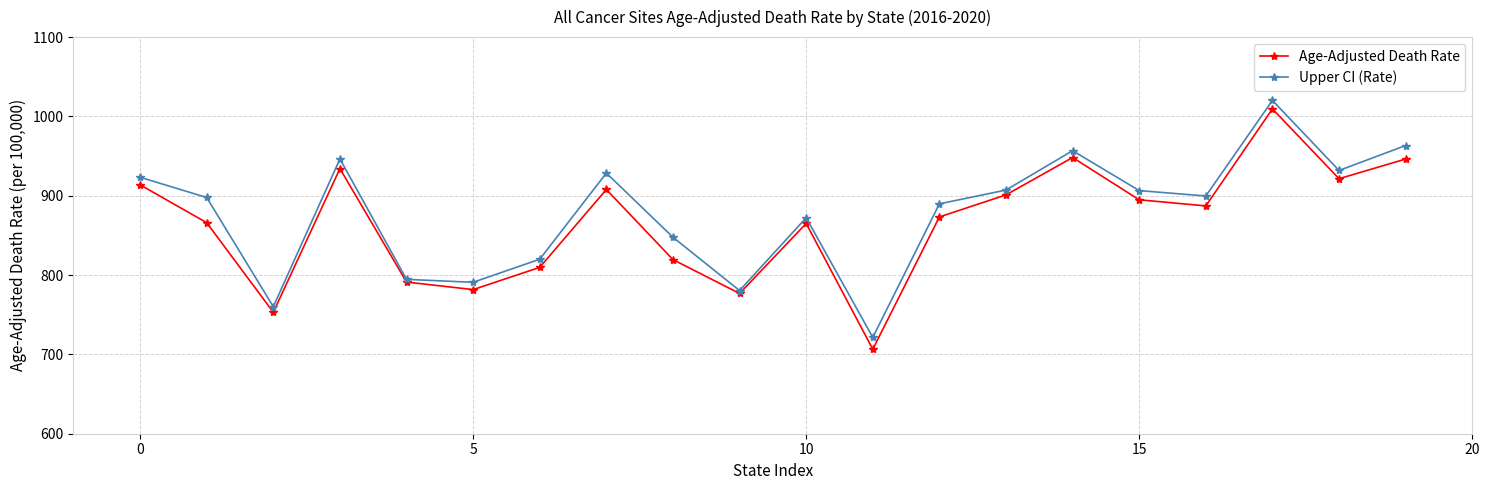

What is the value of the Upper CI (Rate) point at the 11th from the left?

872.3